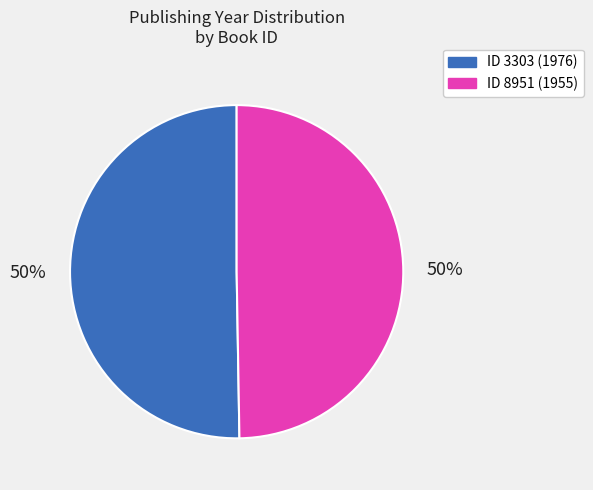

How many slices are in this pie chart?

2